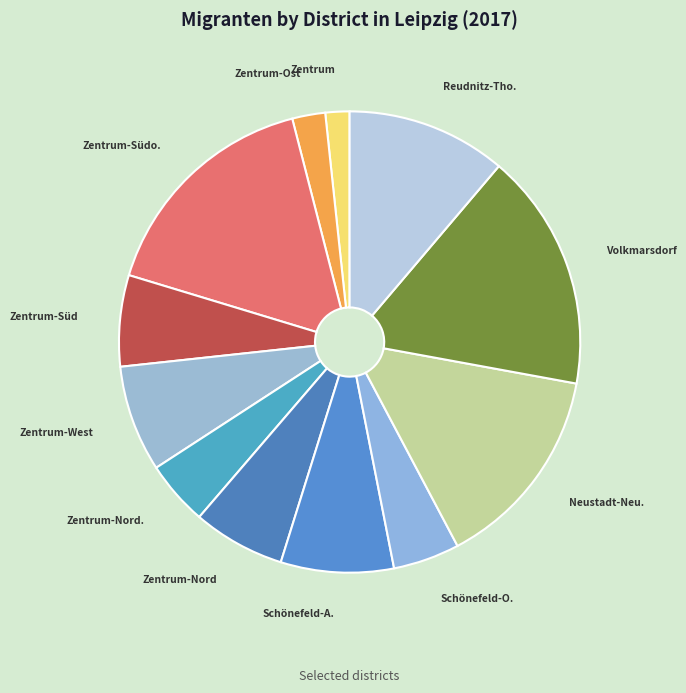

Count the number of slices in the pie.

12